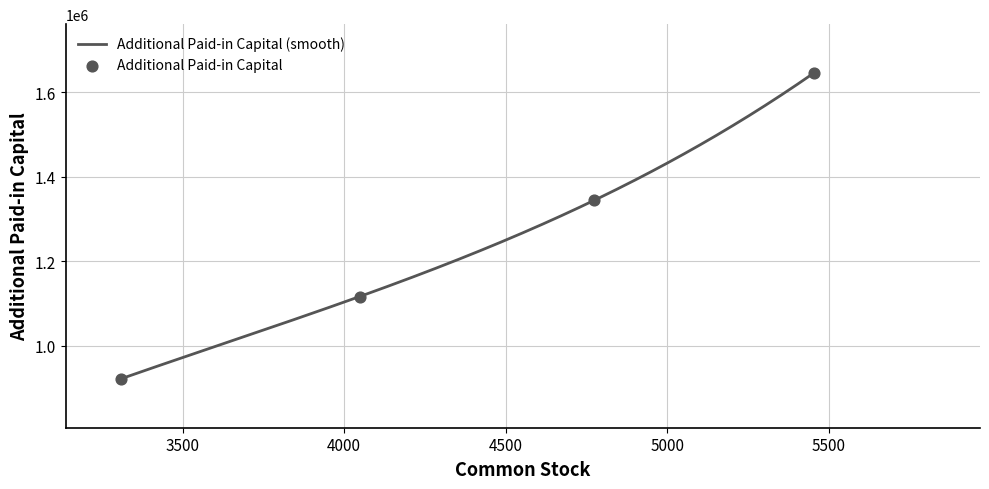

What is the change in value from Dec. 31, 2020 to Jun. 30, 2021?

+194773